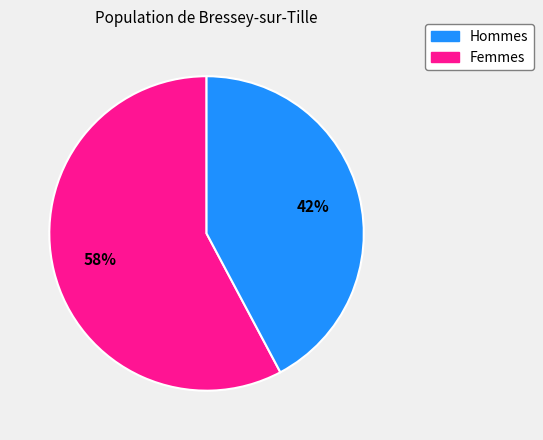

Does any single category account for the majority?

Yes